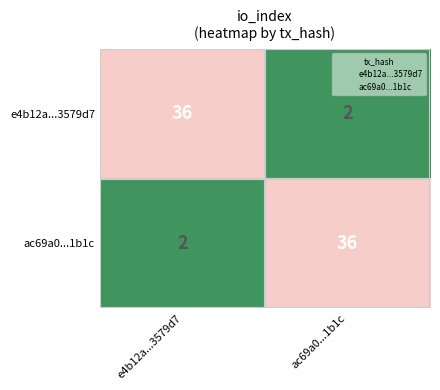

True or false: ac69a0...1b1c has a value of 2 at e4b12a...3579d7.

True